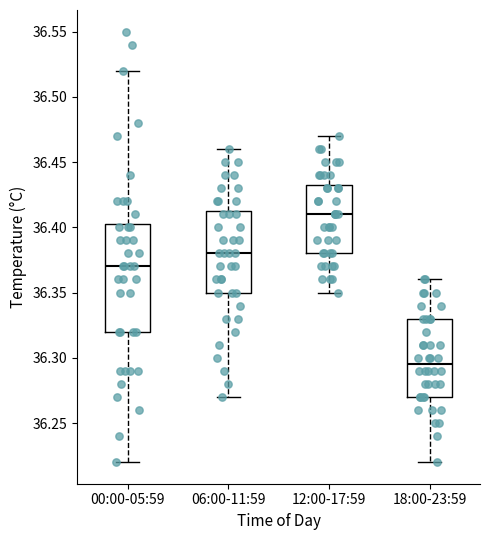

Reading left to right, transcribe this box plot: for each box, give where its median line is, the range the box spans, and where its two whiskers end, as read against the y-axis. The values are not printed on the chart, so give them approximately, as read against the axis.

00:00-05:59: median 36.370, box 36.320 to 36.405, whiskers 36.220 to 36.520
06:00-11:59: median 36.380, box 36.350 to 36.415, whiskers 36.270 to 36.460
12:00-17:59: median 36.410, box 36.380 to 36.435, whiskers 36.350 to 36.470
18:00-23:59: median 36.295, box 36.270 to 36.330, whiskers 36.220 to 36.360